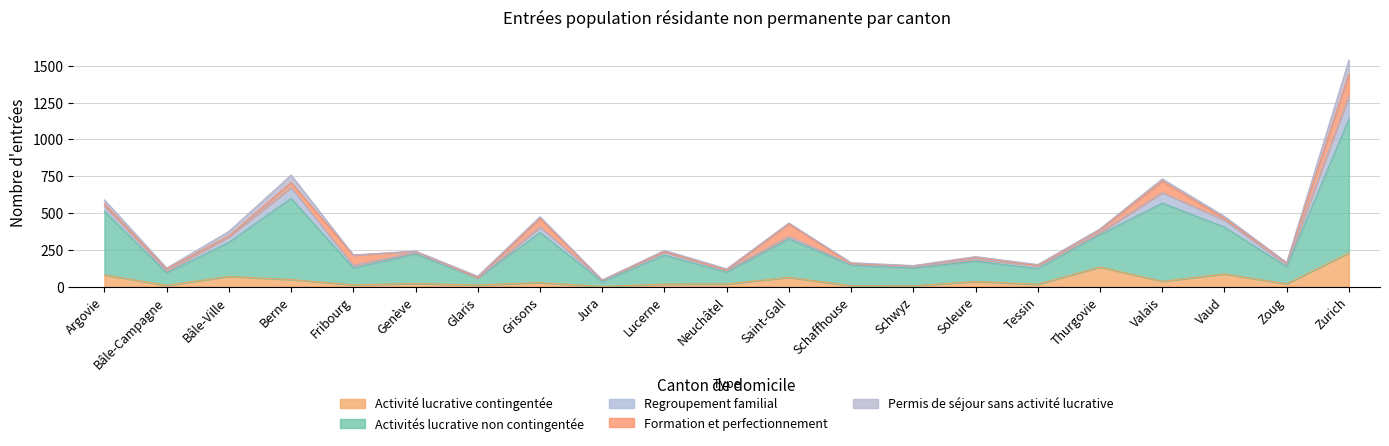

What is the value of the Permis de séjour sans activité lucrative point at the 1st from the left?

29